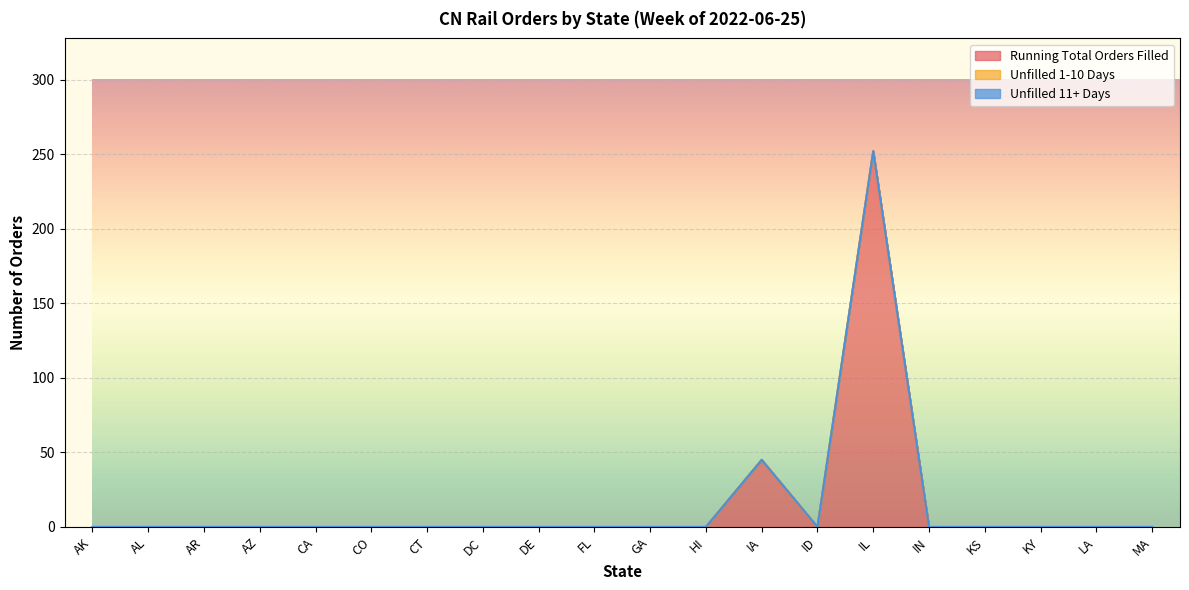

Reading left to right, what are all the values shown in this chart?

Running Total Orders Filled: AK=0	AL=0	AR=0	AZ=0	CA=0	CO=0	CT=0	DC=0	DE=0	FL=0	GA=0	HI=0	IA=45	ID=0	IL=252	IN=0	KS=0	KY=0	LA=0	MA=0
Unfilled 1-10 Days: AK=0	AL=0	AR=0	AZ=0	CA=0	CO=0	CT=0	DC=0	DE=0	FL=0	GA=0	HI=0	IA=0	ID=0	IL=0	IN=0	KS=0	KY=0	LA=0	MA=0
Unfilled 11+ Days: AK=0	AL=0	AR=0	AZ=0	CA=0	CO=0	CT=0	DC=0	DE=0	FL=0	GA=0	HI=0	IA=0	ID=0	IL=0	IN=0	KS=0	KY=0	LA=0	MA=0